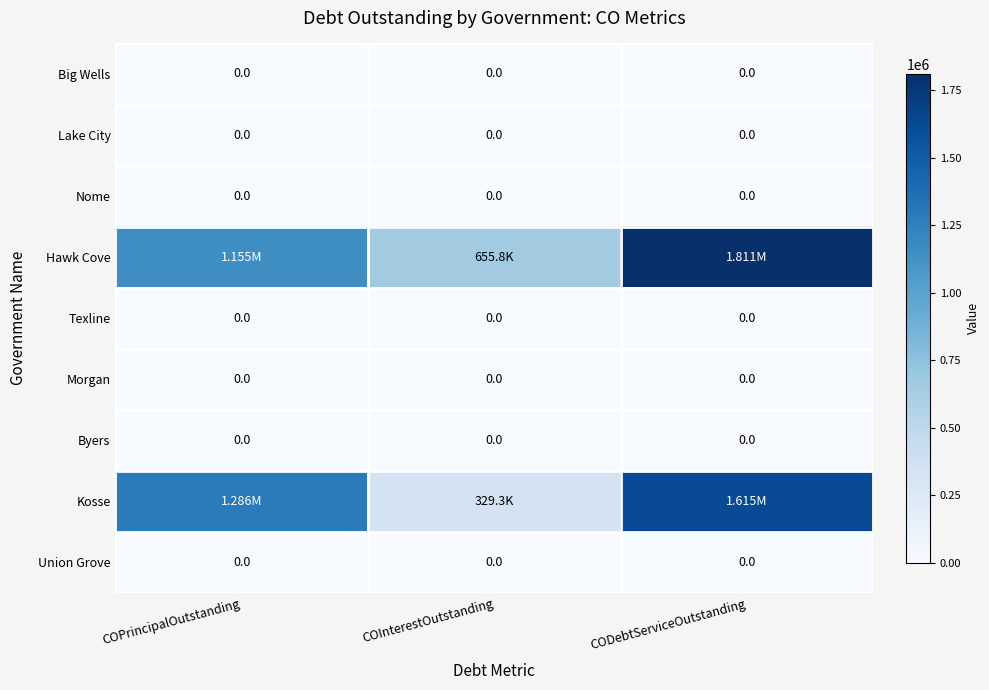

The Morgan series shows 0.0 at COPrincipalOutstanding. True or false?

True